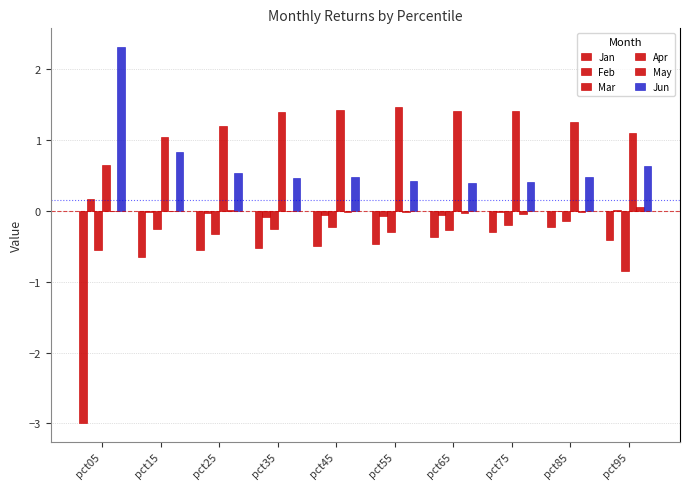

The value of Jan at pct85 is -0.1. True or false?

False